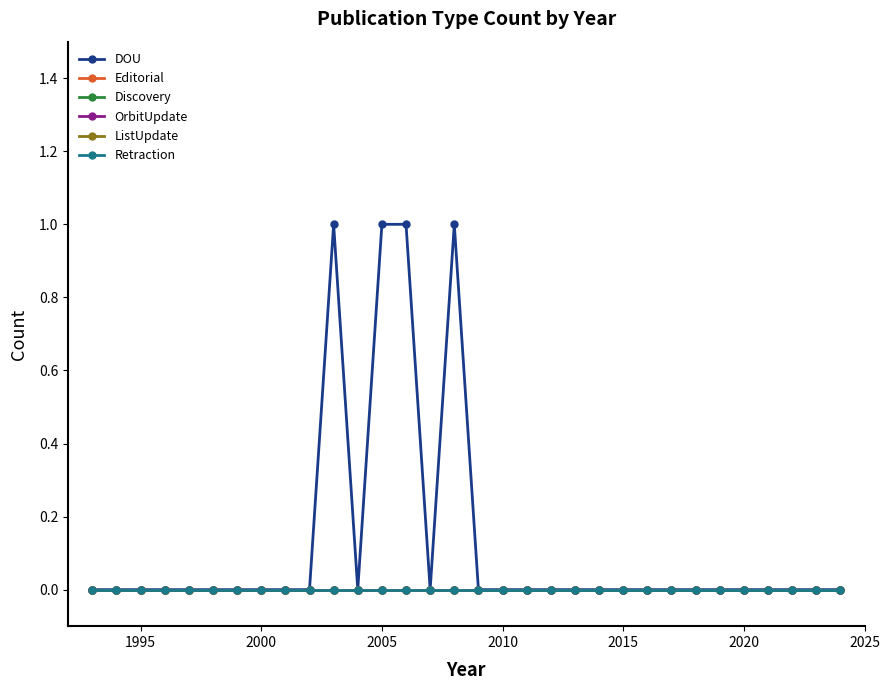

Does the chart have visible grid lines?

No